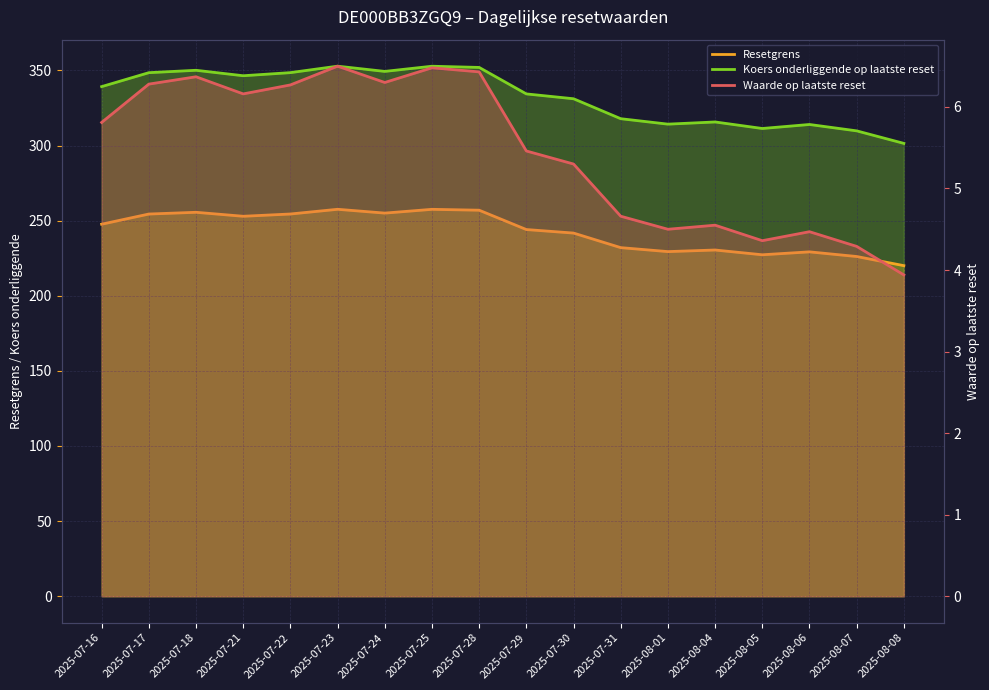

How many lines are shown in the chart?

3